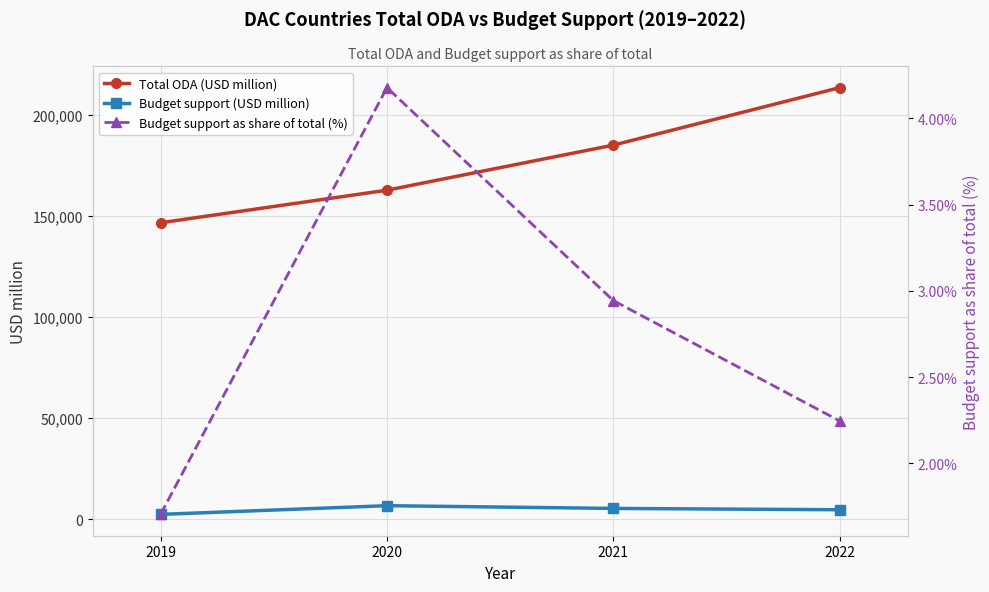

True or false: Budget support (USD million) and Total ODA (USD million) cross at least once.

False